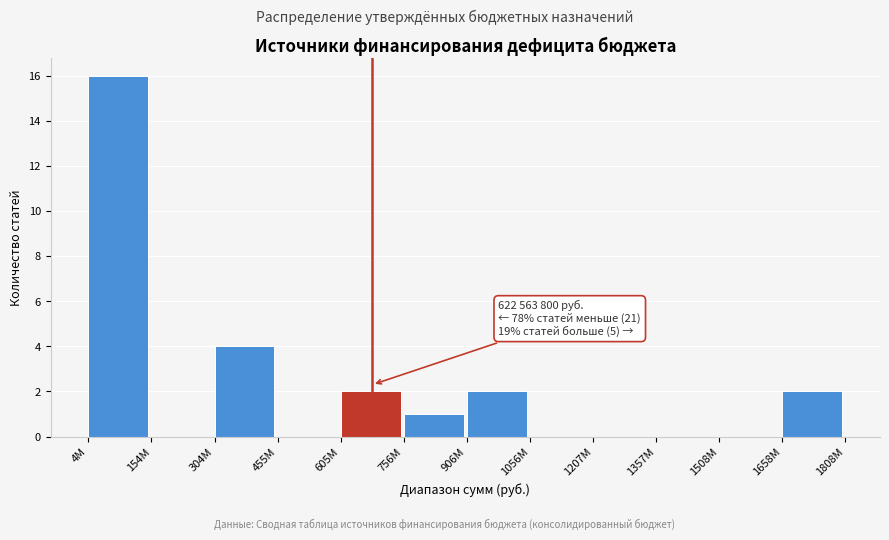

Reading left to right, transcribe all the data shown in this chart.

4М=16	154М=0	304М=4	455М=0	605М=2	756М=1	906М=2	1056М=0	1207М=0	1357М=0	1508М=0	1658М=2